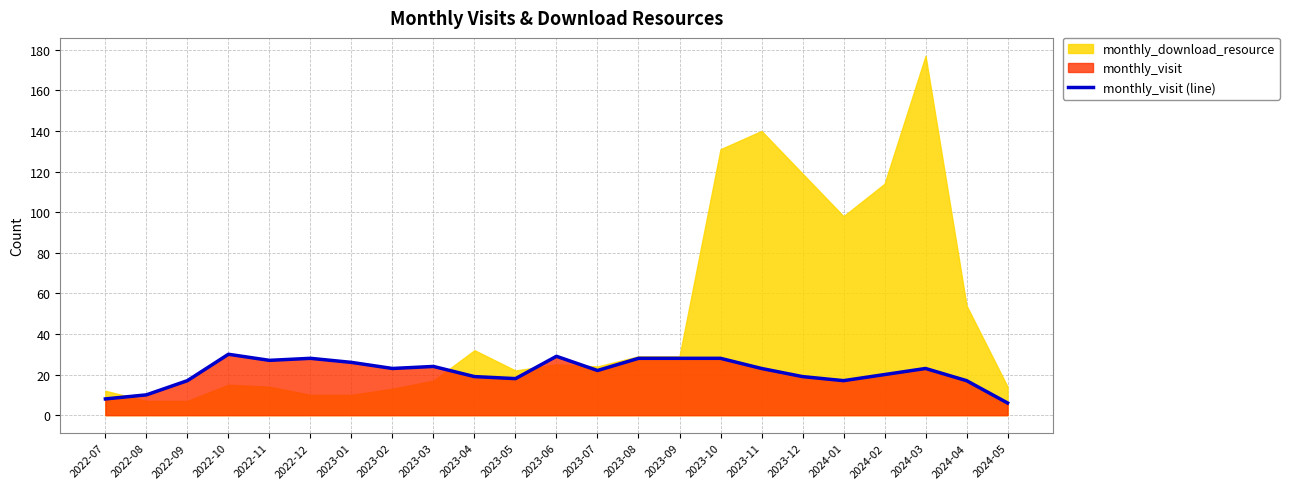

What is the average value?

21